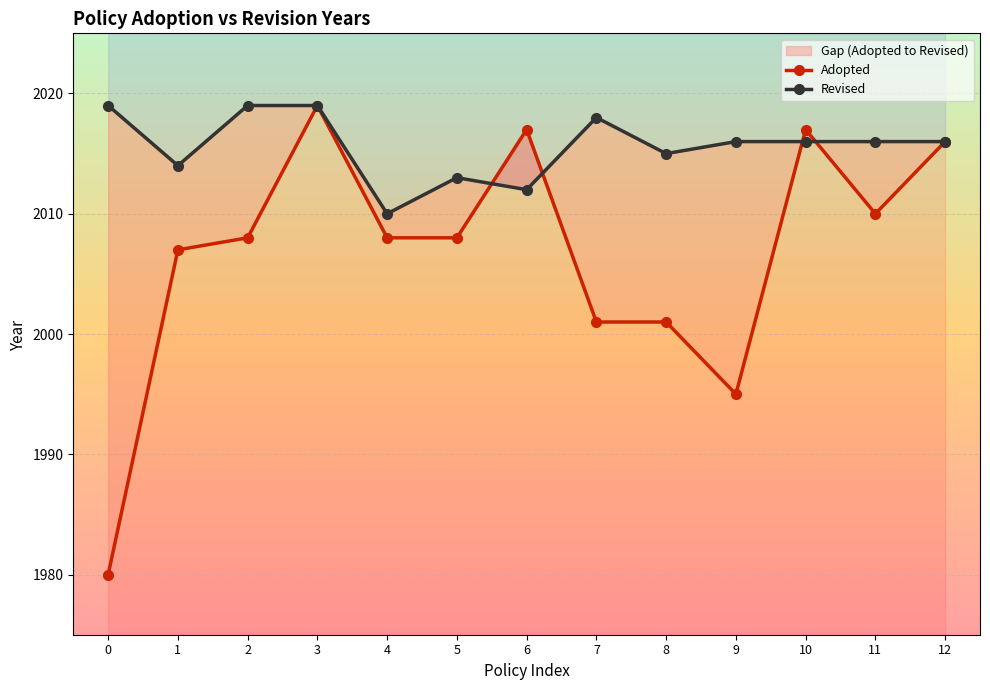

What is the average value of the Adopted series?

2007